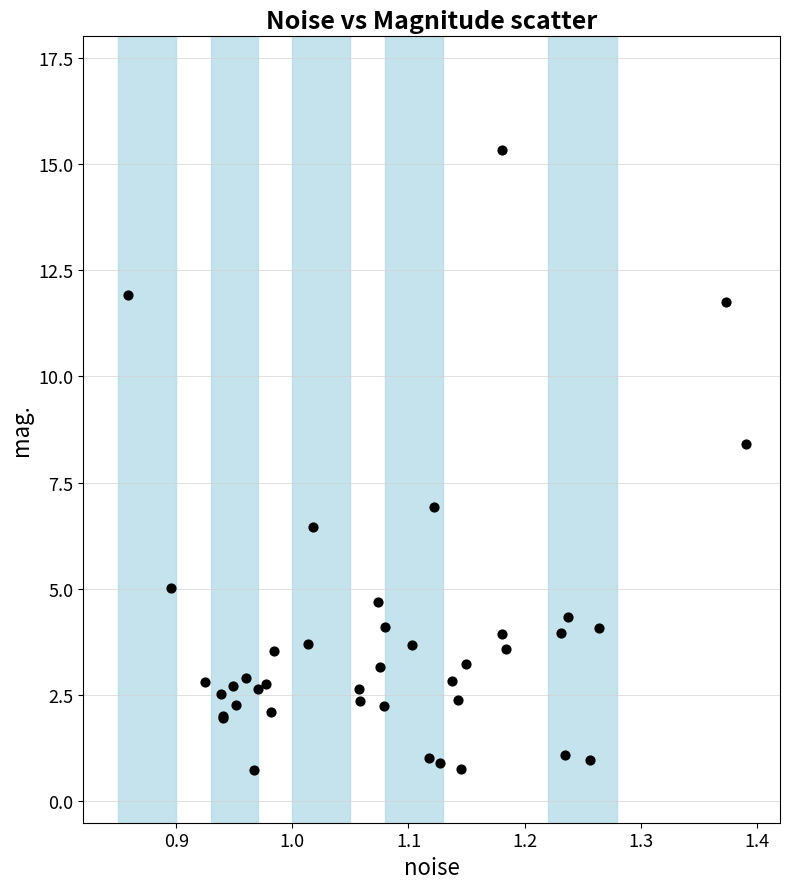

What Y value in the scatter plot is closest to 8?

8.4